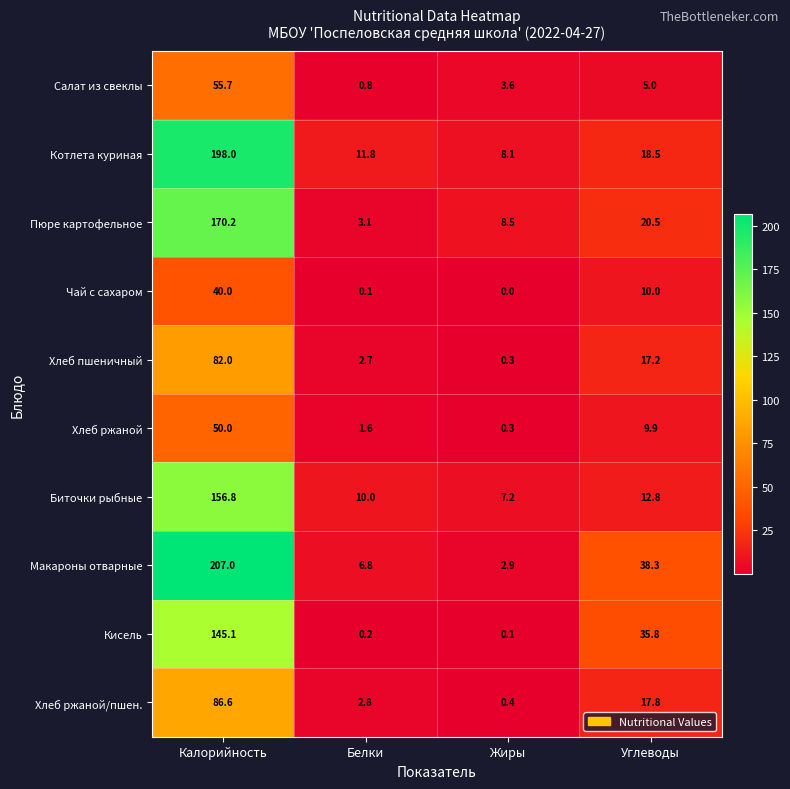

What is the difference between the maximum and second lowest values in the Хлеб ржаной series?

48.4